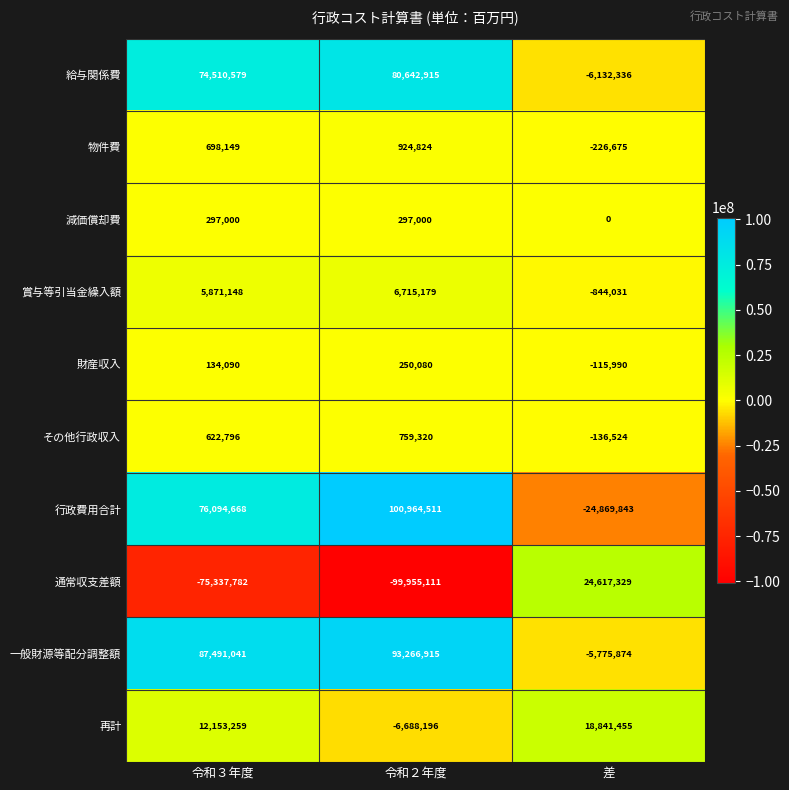

Which series has the widest spread of values?

行政費用合計